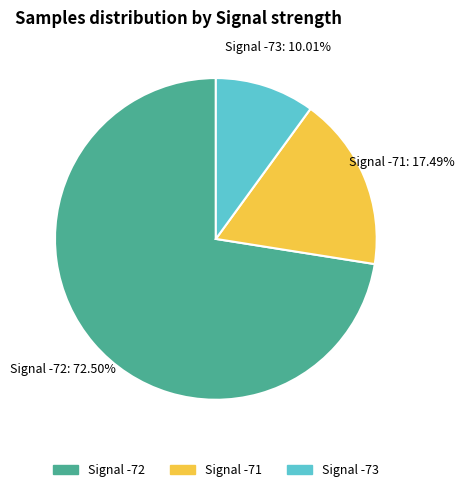

Is there a majority slice in this chart?

Yes